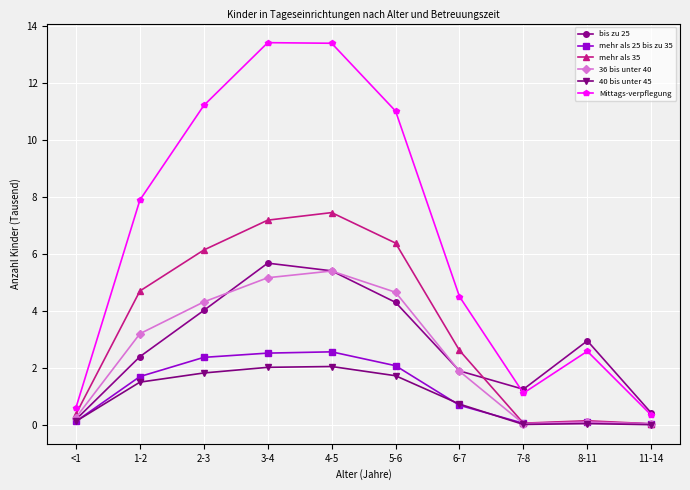

Which series changed the most between 5-6 and 7-8?

Mittags-verpflegung